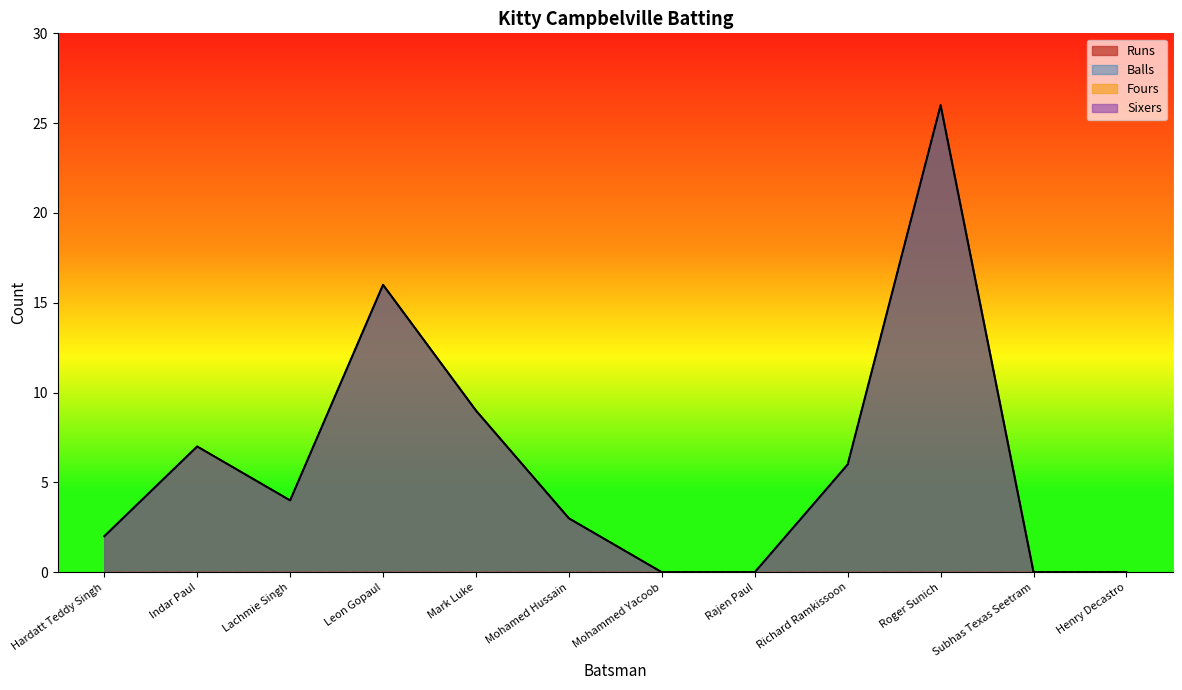

Reading right to left, what are all the values shown in this chart?

Runs: Henry Decastro=0	Subhas Texas Seetram=0	Roger Sunich=26	Richard Ramkissoon=6	Rajen Paul=0	Mohammed Yacoob=0	Mohamed Hussain=3	Mark Luke=9	Leon Gopaul=16	Lachmie Singh=4	Indar Paul=7	Hardatt Teddy Singh=2
Balls: Henry Decastro=0	Subhas Texas Seetram=0	Roger Sunich=26	Richard Ramkissoon=6	Rajen Paul=0	Mohammed Yacoob=0	Mohamed Hussain=3	Mark Luke=9	Leon Gopaul=16	Lachmie Singh=4	Indar Paul=7	Hardatt Teddy Singh=2